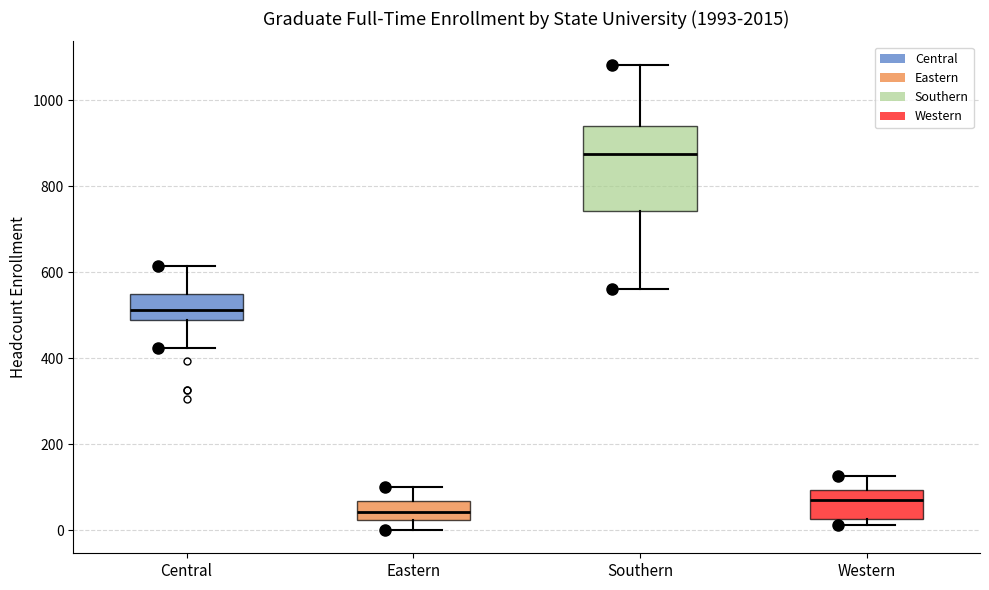

Comparing the boxes themselves (not the whiskers), which one is the tallest?

Southern